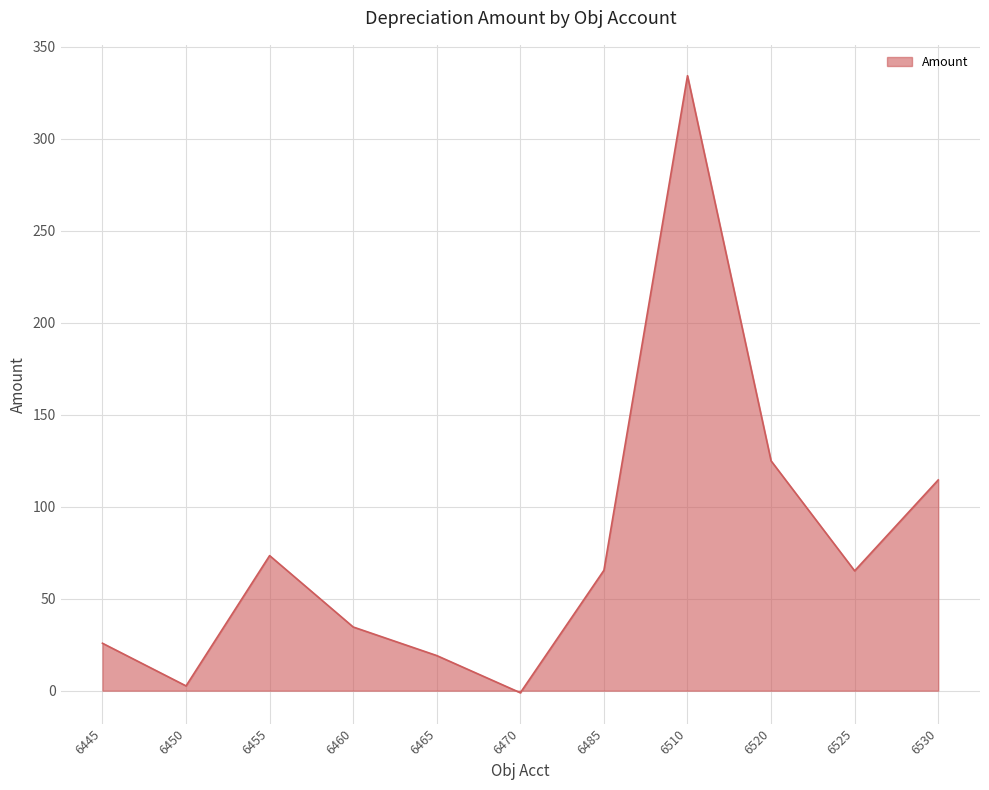

What value does the data have at 6465?

19.1